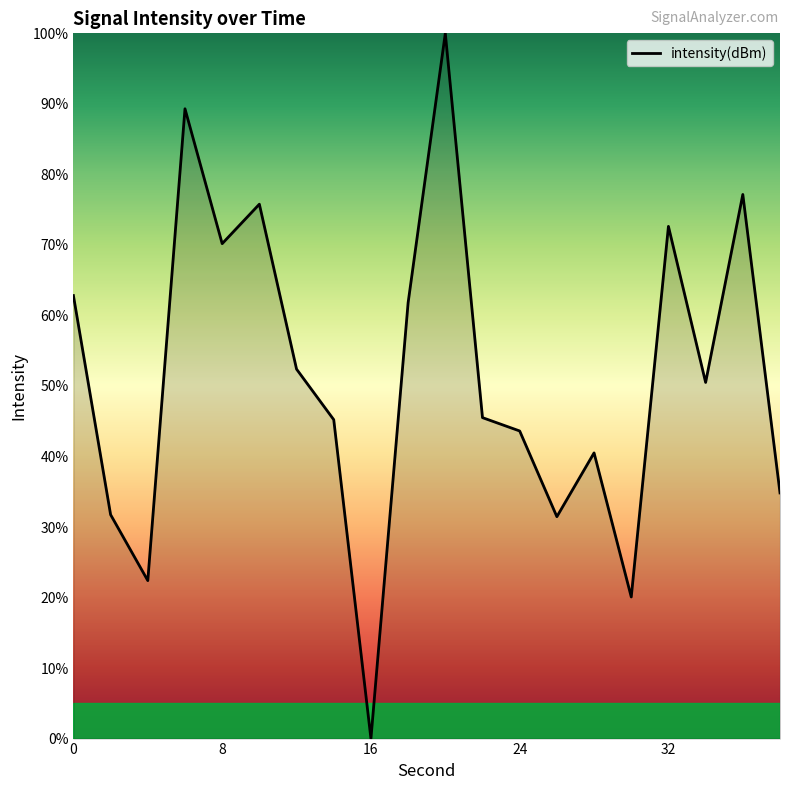

How many series are shown in this chart?

1